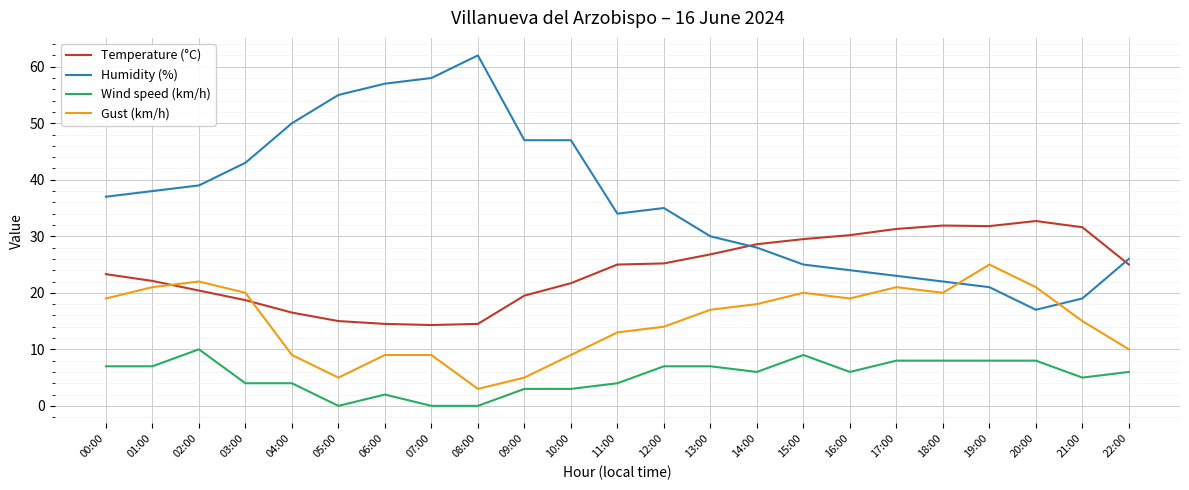

The value of Temperature (°C) at 15:00 is 6.9. True or false?

False